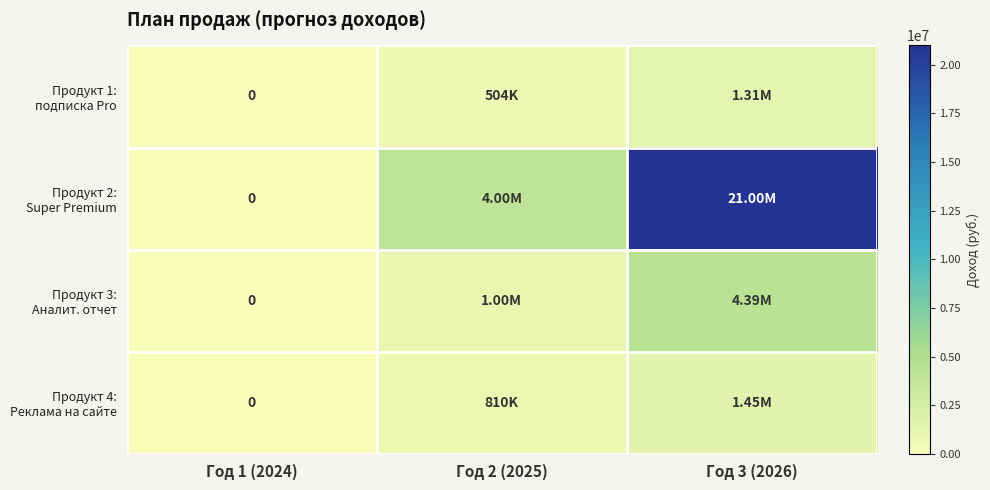

Between Год 1 (2024) and Год 2 (2025), which series saw the biggest shift?

Продукт 2: Super Premium